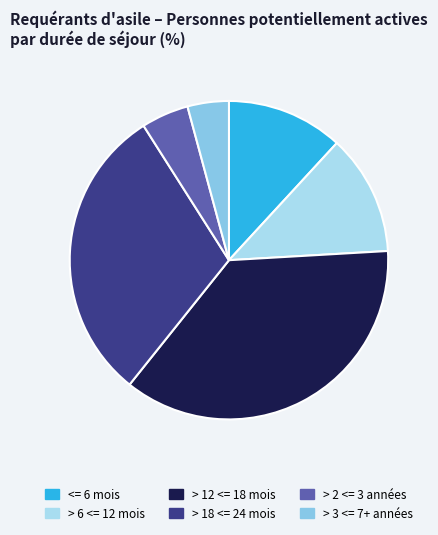

Count the number of slices in the pie.

6